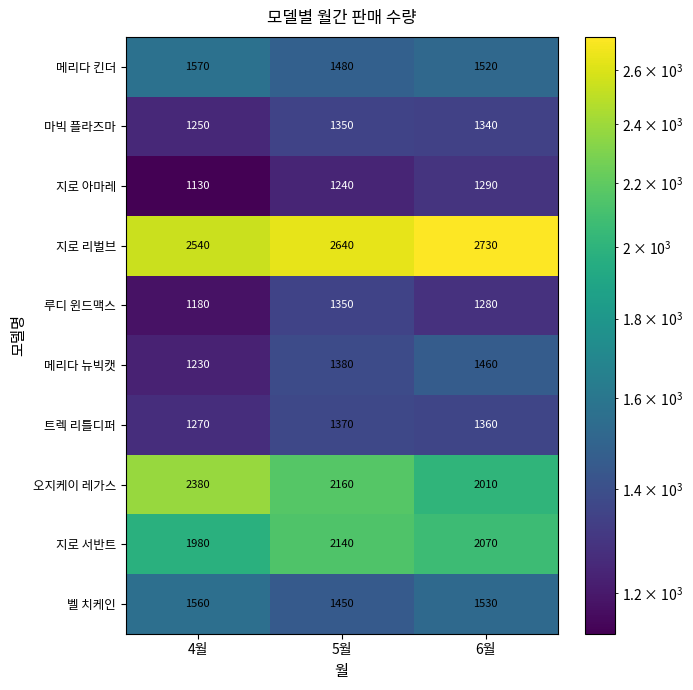

How many distinct data groups are displayed?

10